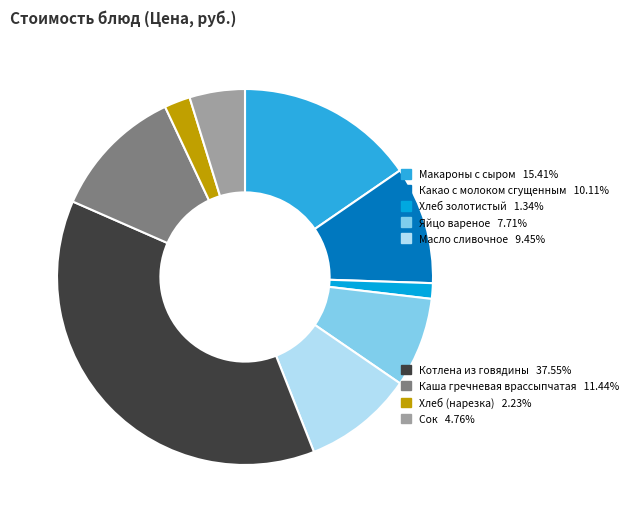

Does any single category account for the majority?

No